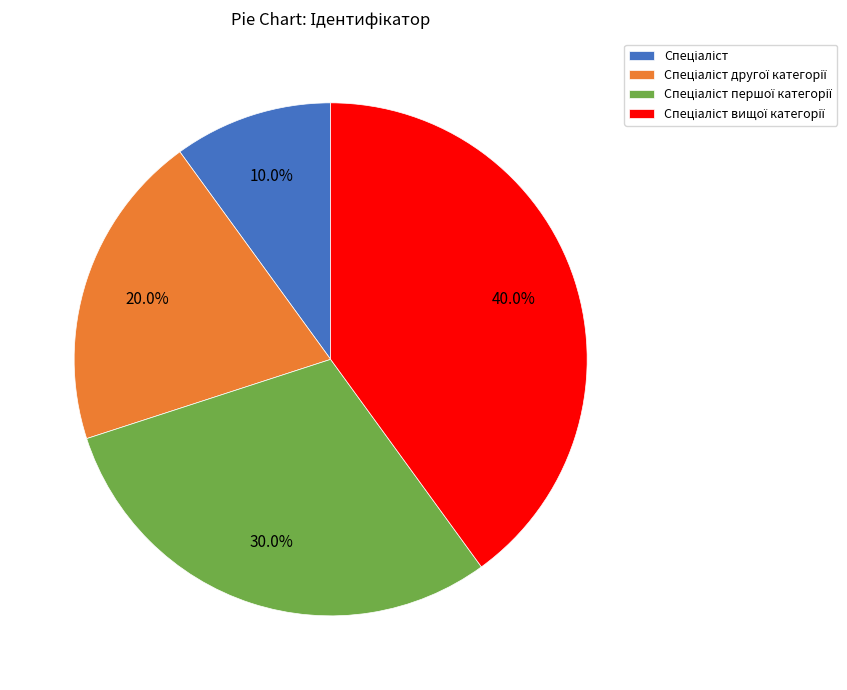

Is there a majority slice in this chart?

No